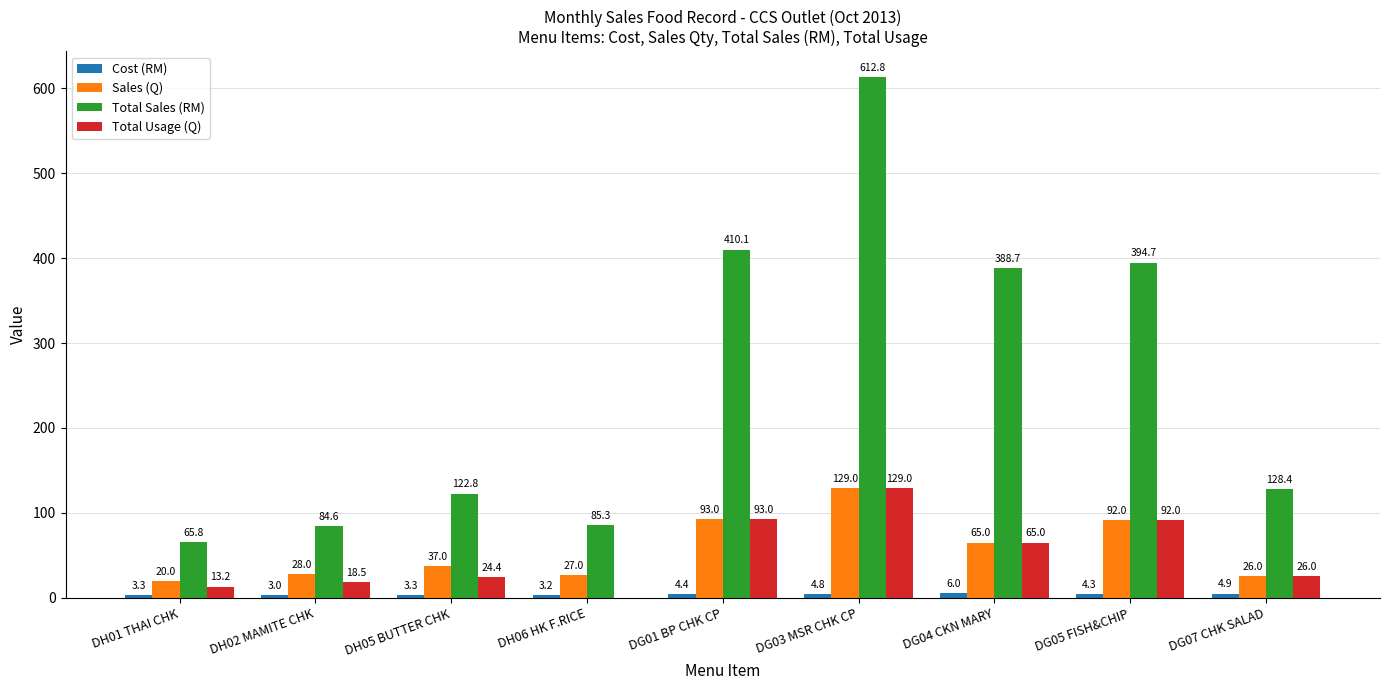

What is the sum of all Total Sales (RM) values?

2293.2